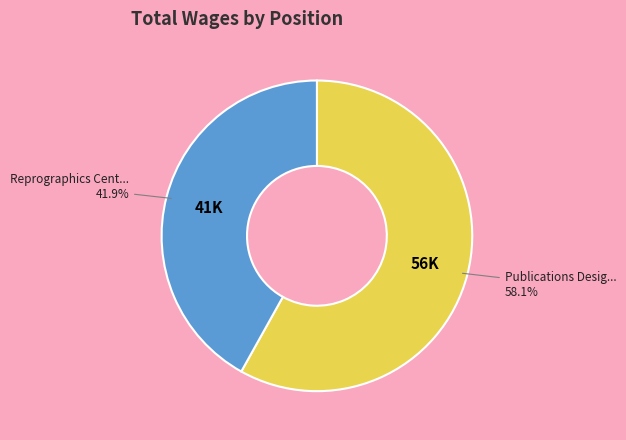

To the nearest percent, what is the average slice percentage?

50%